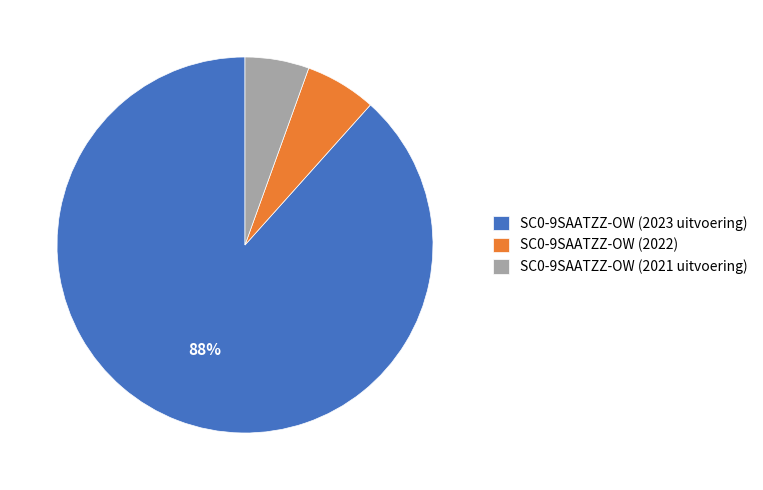

How many segments does this pie chart have?

3